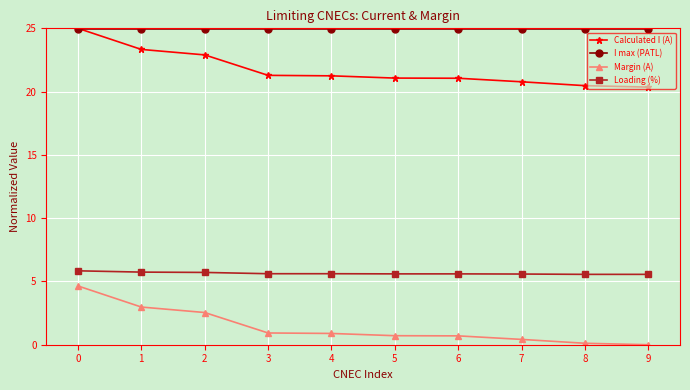

What is the value of the Margin (A) point at the 2nd from the left?

3.0